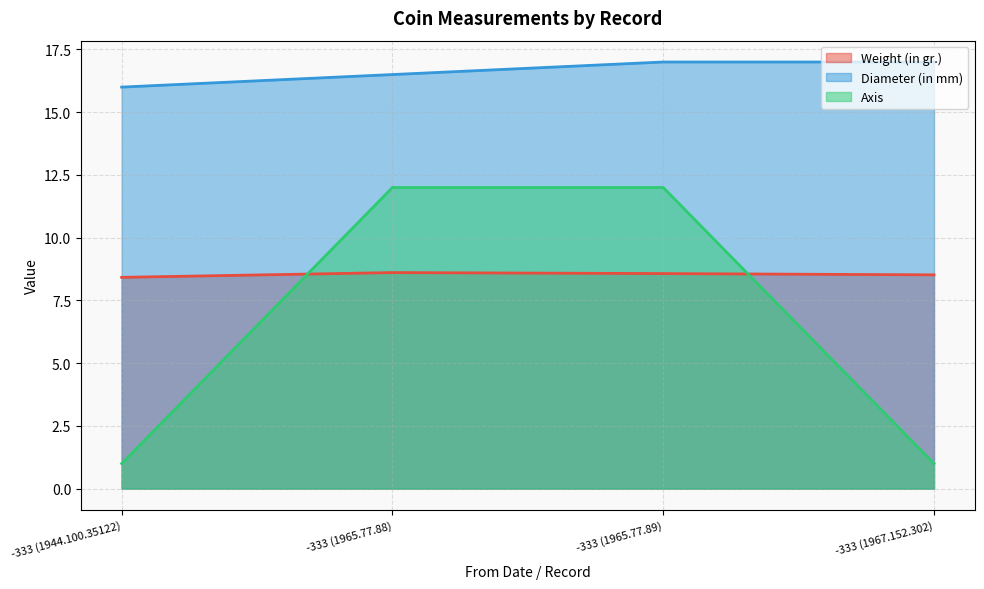

Which series has the largest total across all categories?

Diameter (in mm)